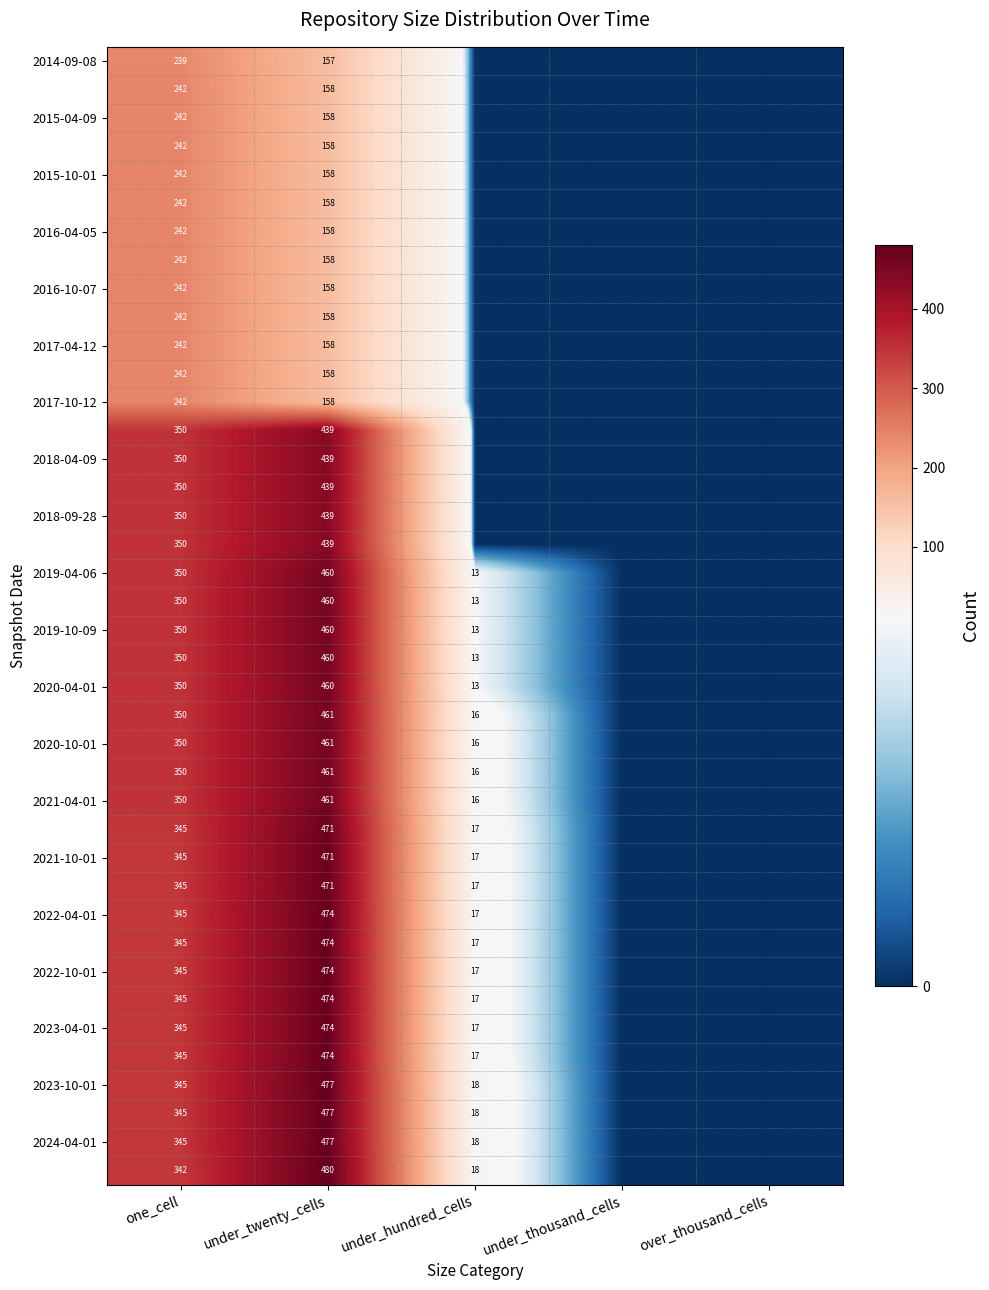

What is the total value across all series at under_twenty_cells?

14560